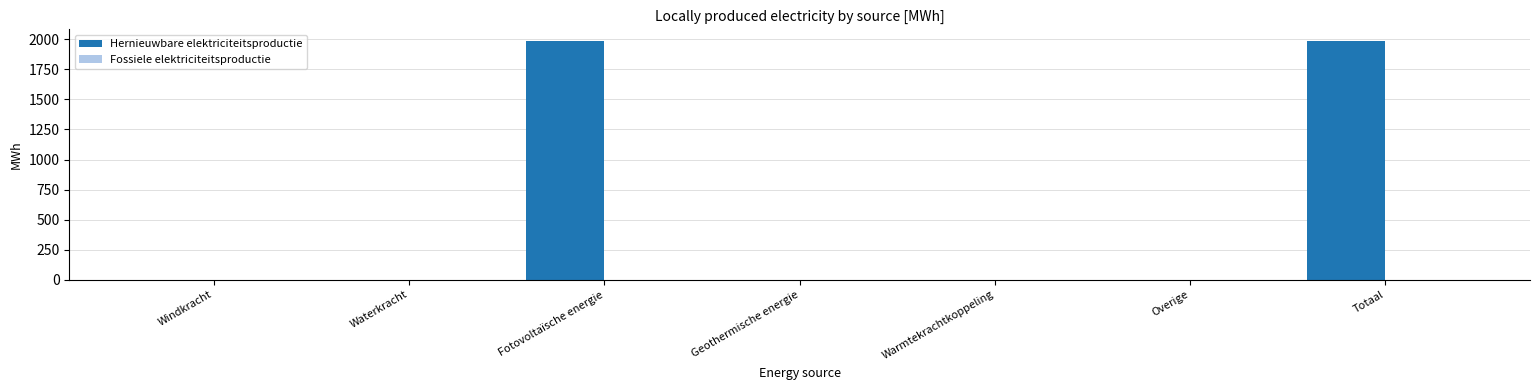

What is the sum of all values?

3968.2